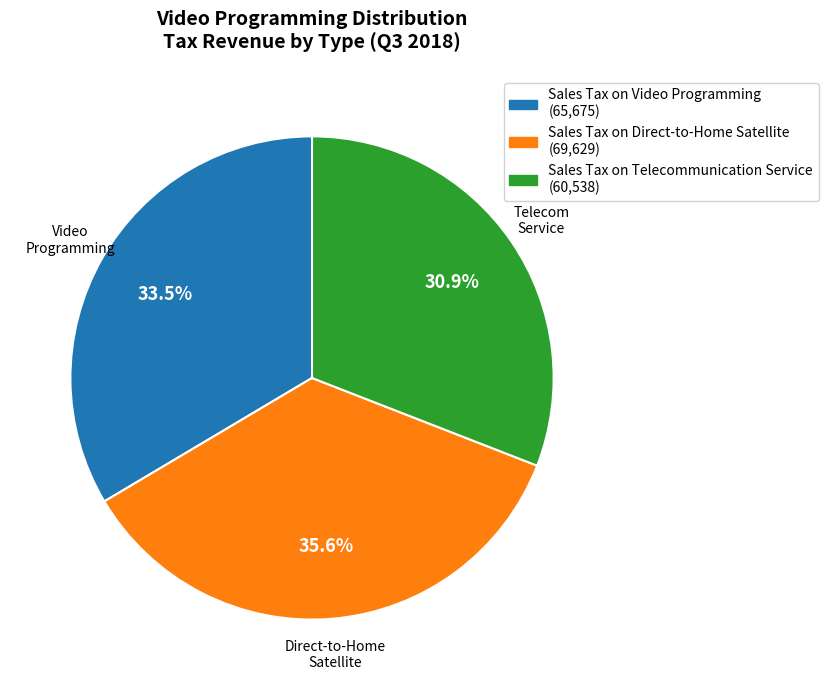

Is there any slice that represents more than half of the pie?

No